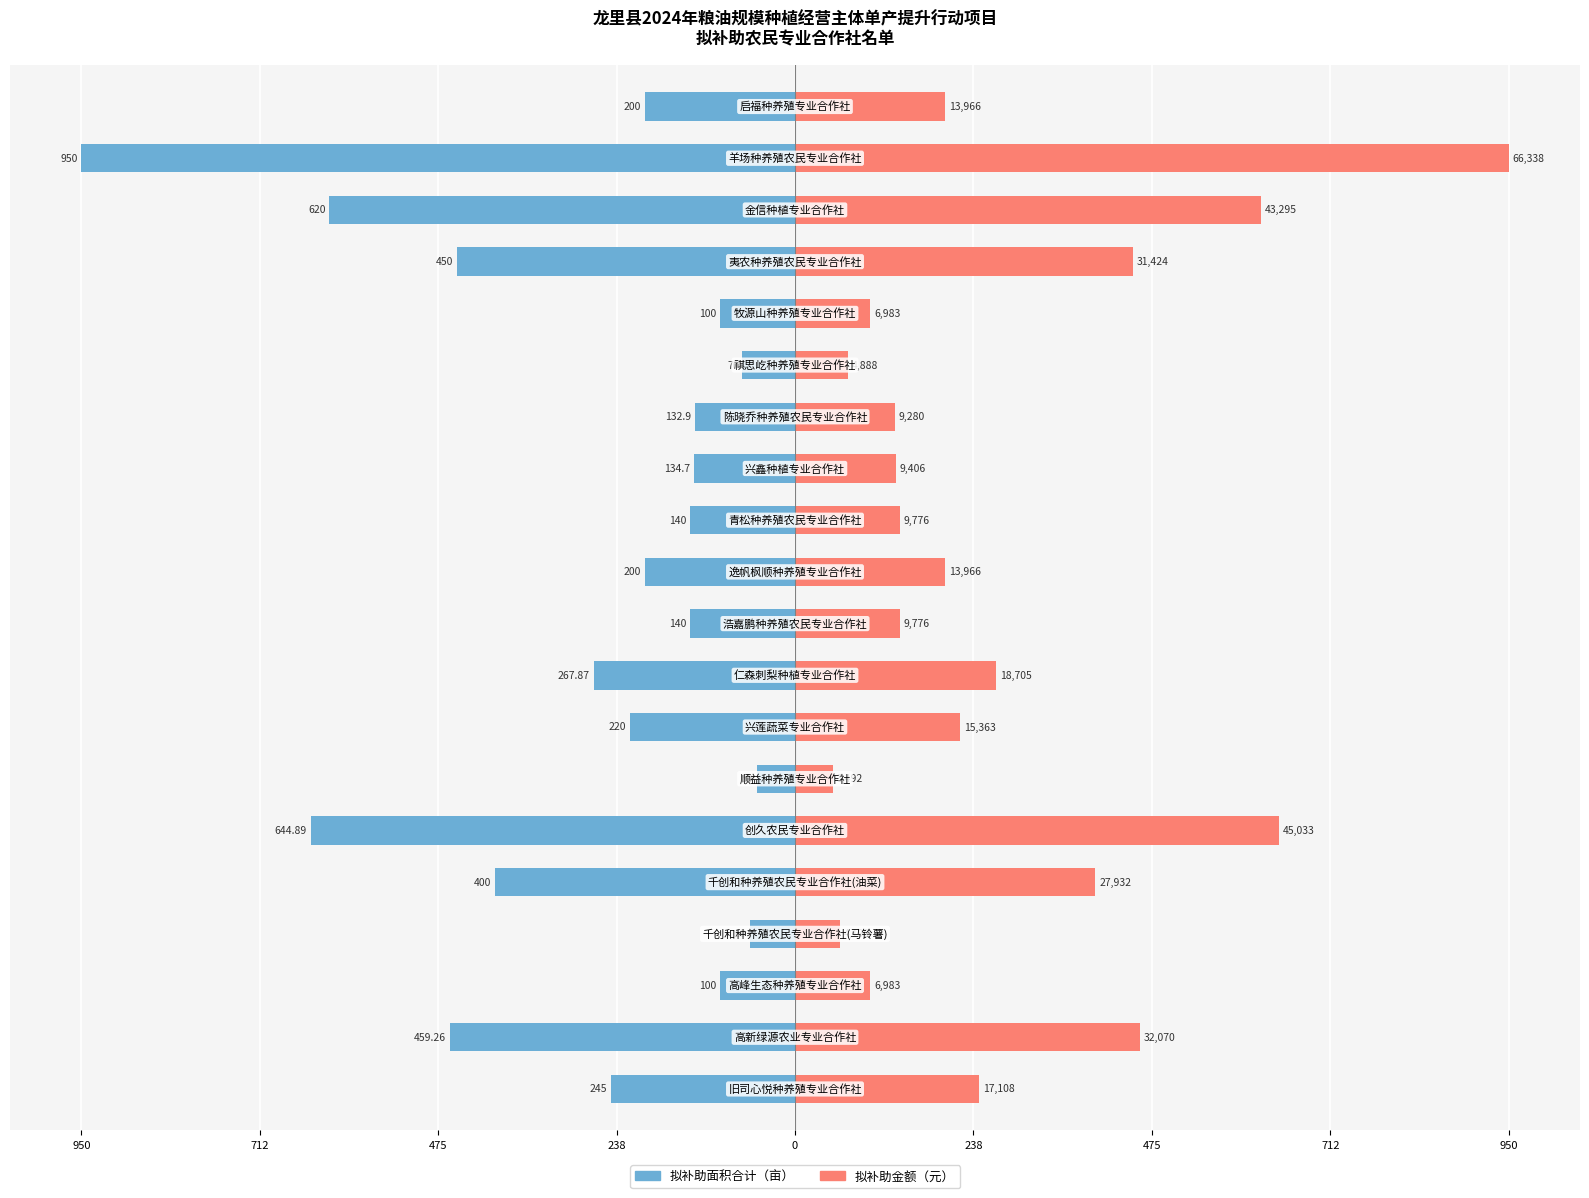

What is the difference between the highest and lowest values at 14?

140.0